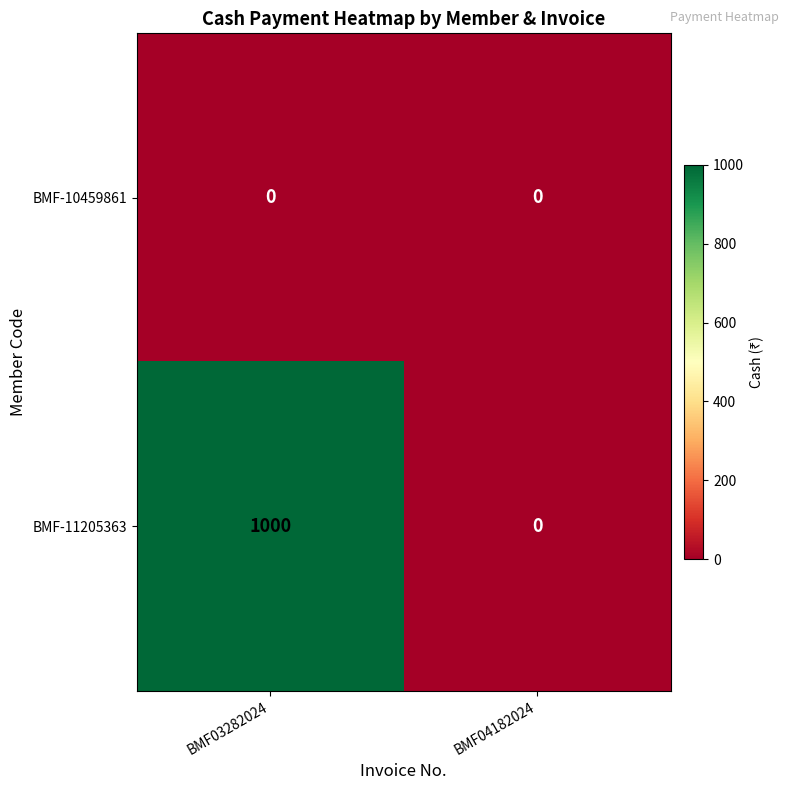

At how many categories does at least one series exceed 459?

1